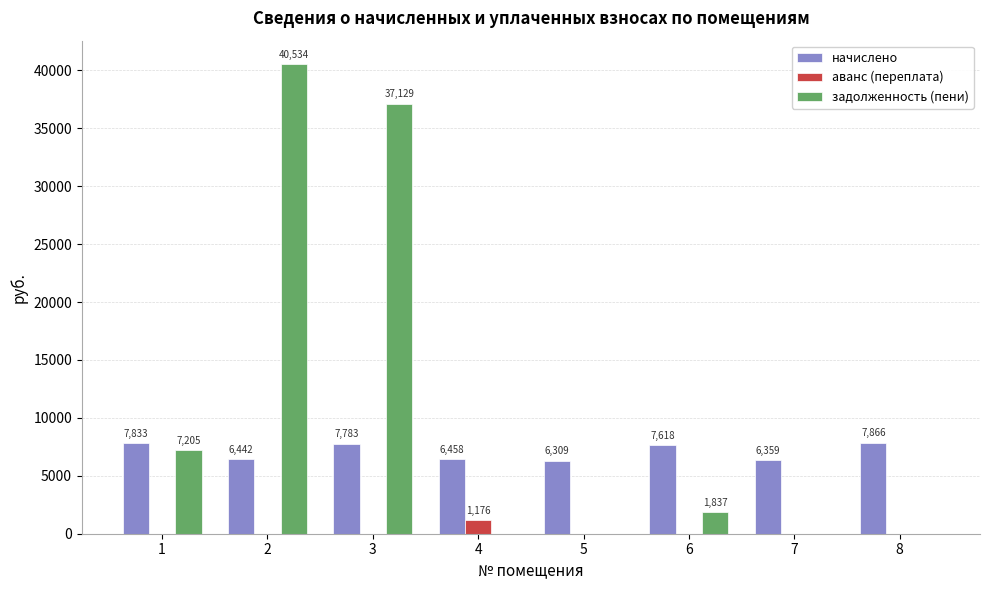

How many data points in начислено are above 7617?

4